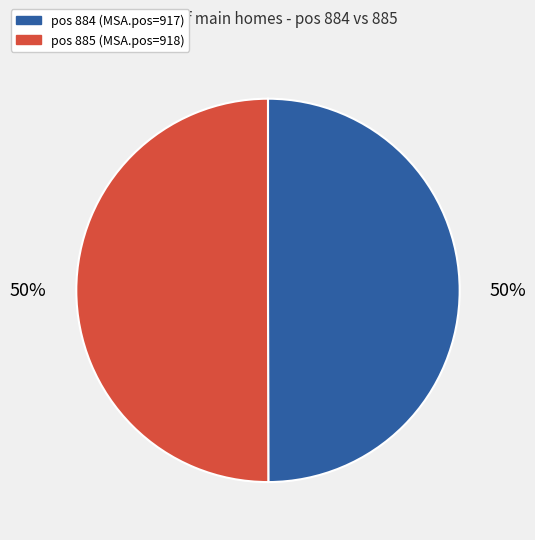

Count the number of slices in the pie.

2